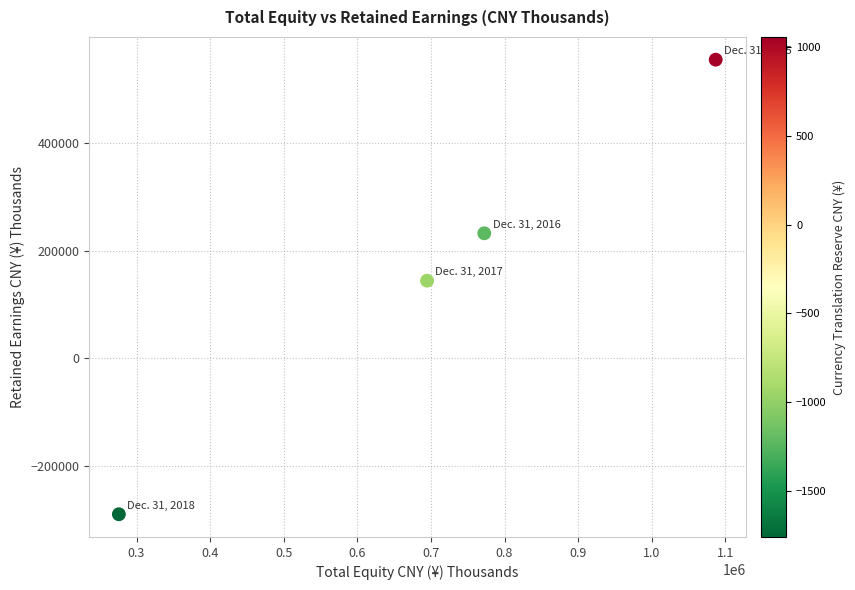

What is the average X value?

707511